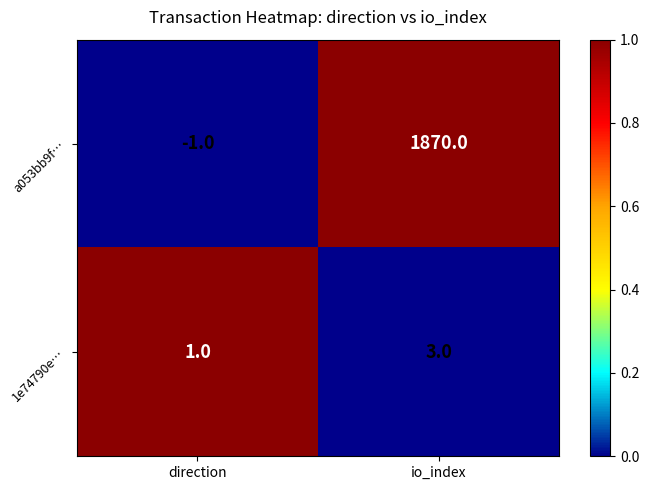

Which series changed the most between direction and io_index?

a053bb9f…